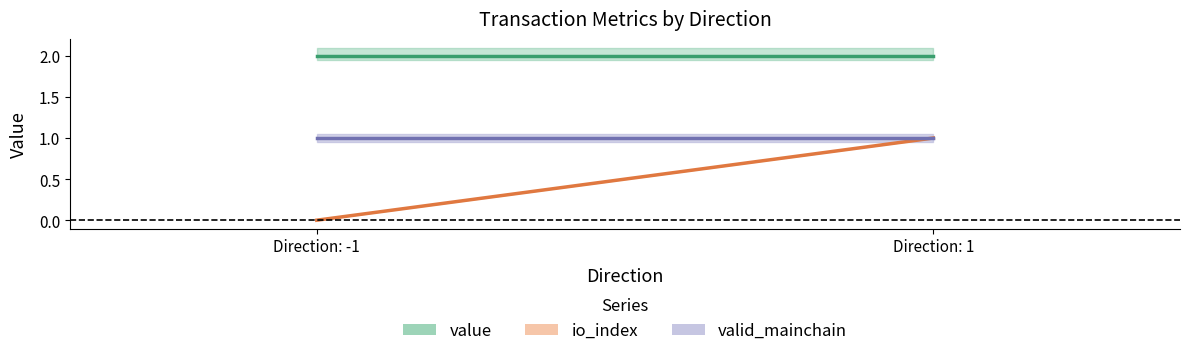

At which label is io_index closest to 0?

-1